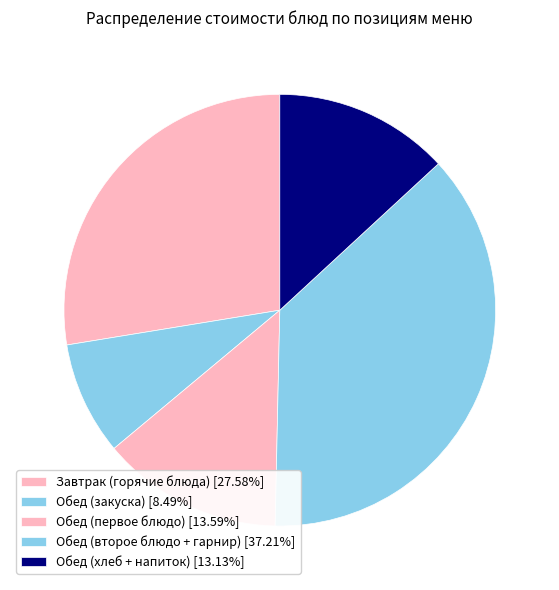

Count the number of slices in the pie.

5